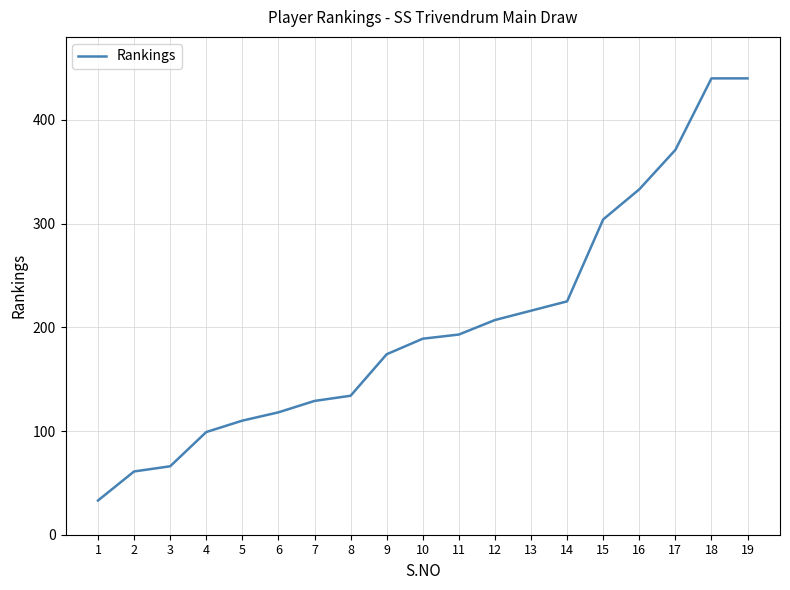

What is the change in value from 8 to 19?

+306